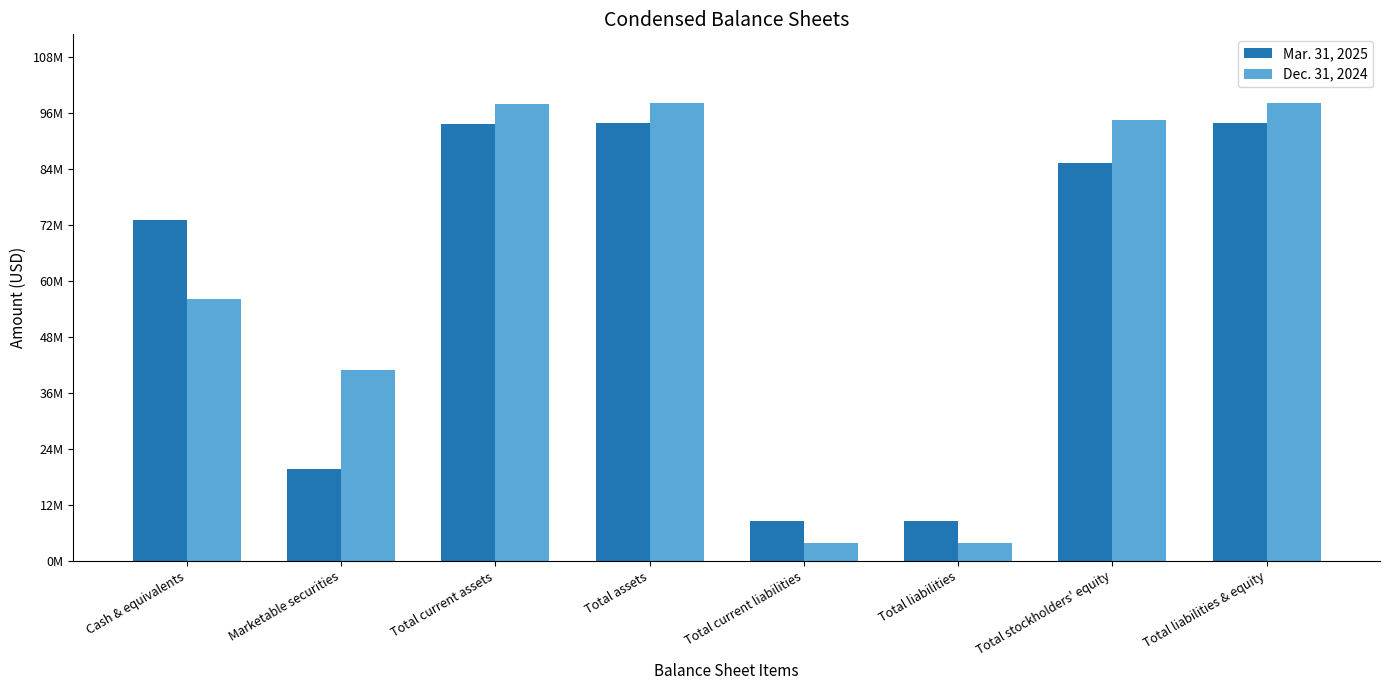

Read the Mar. 31, 2025 value at Total liabilities & equity, to the nearest 100.

94281300